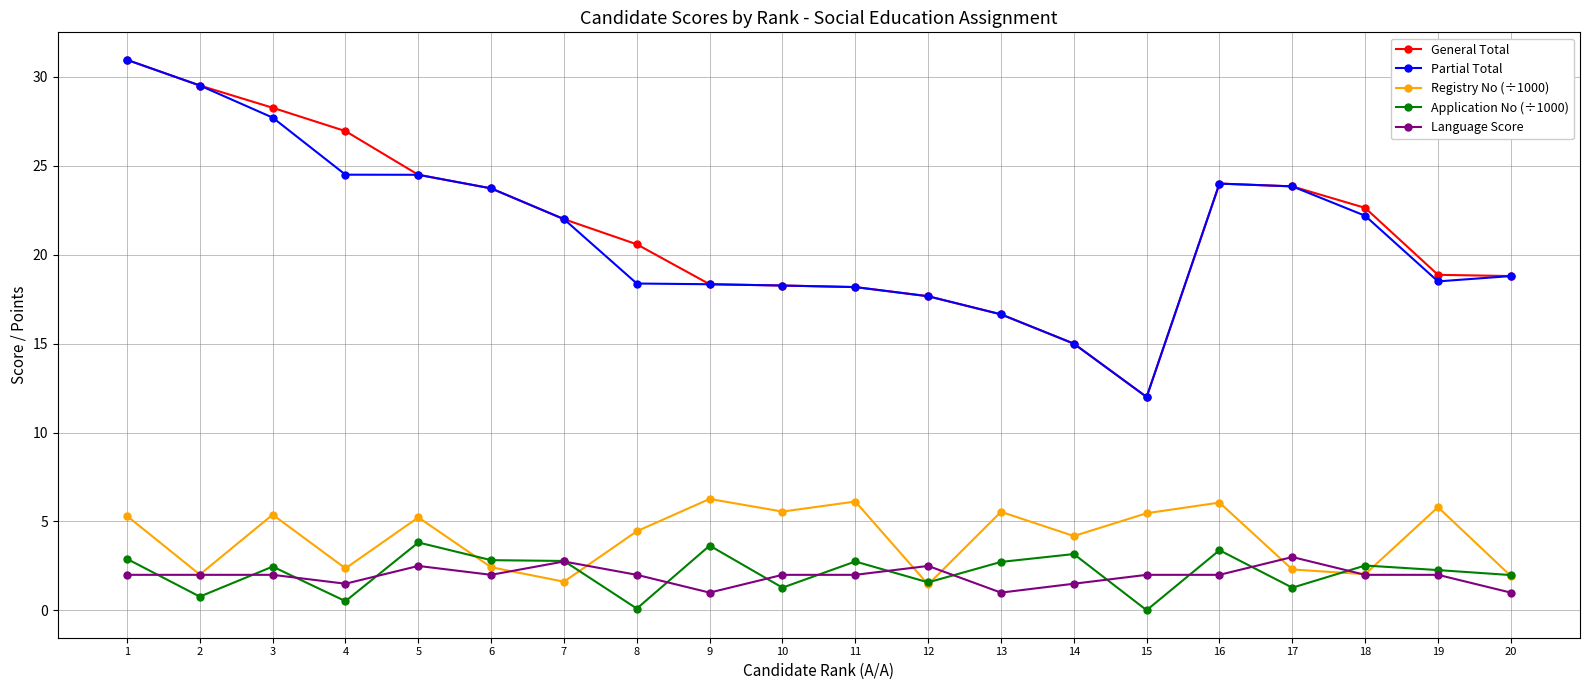

True or false: General Total and Language Score cross at least once.

False